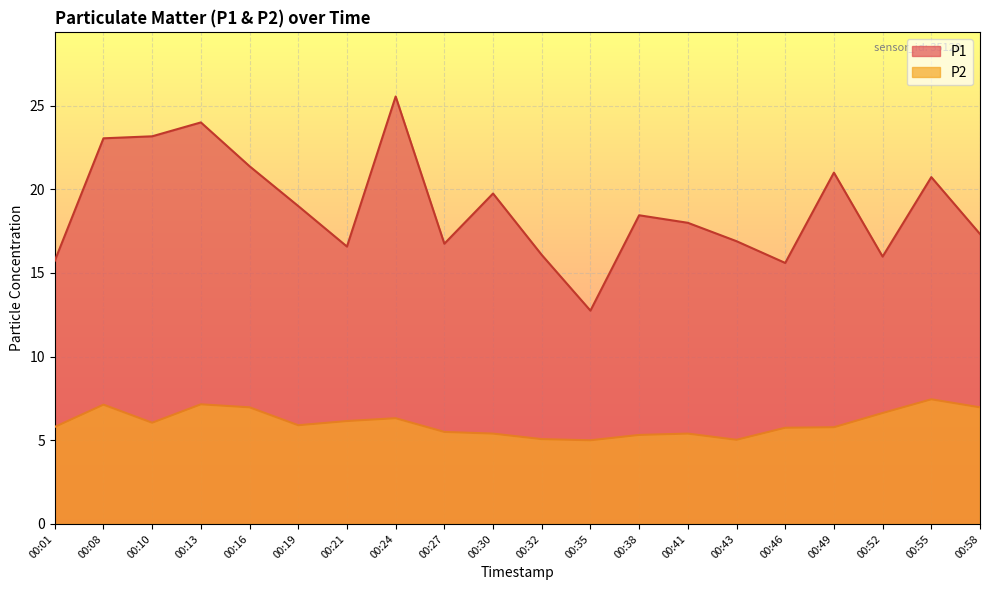

How many data points in P1 are above 18?

10